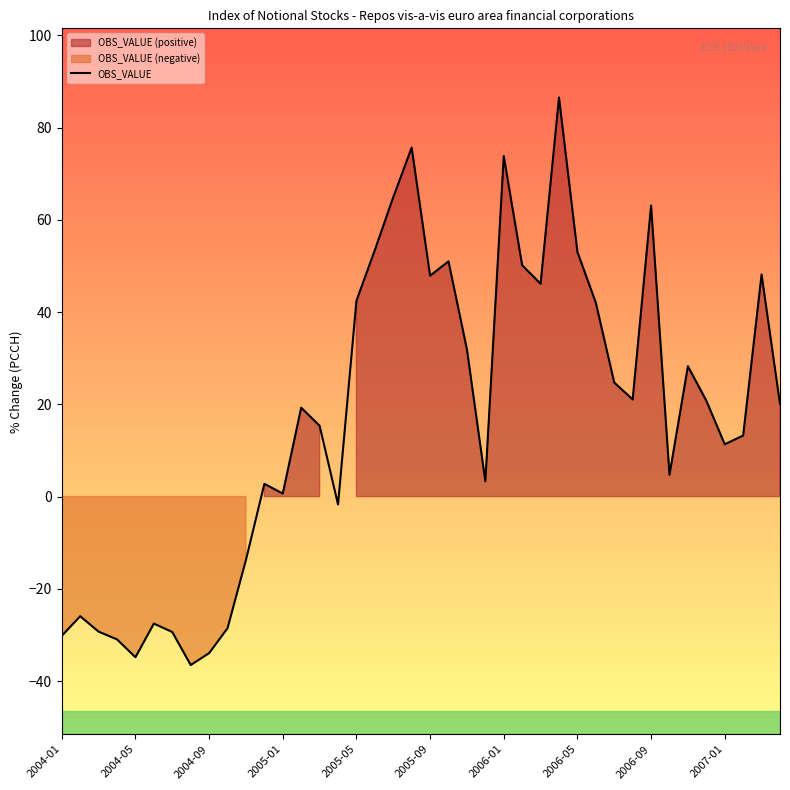

What is the smallest value displayed?

-36.5